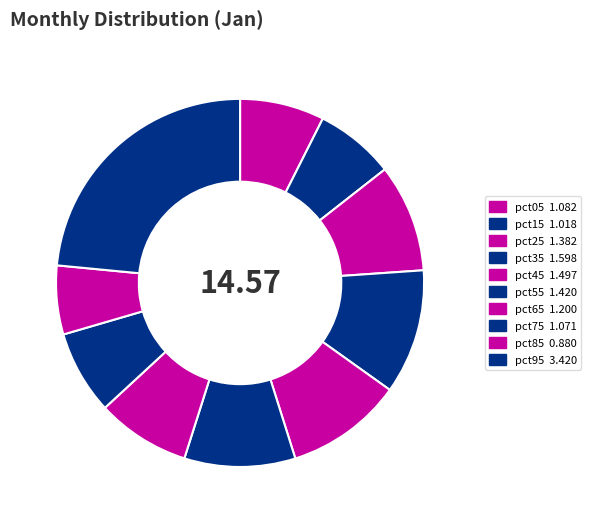

How many slices are in this pie chart?

10